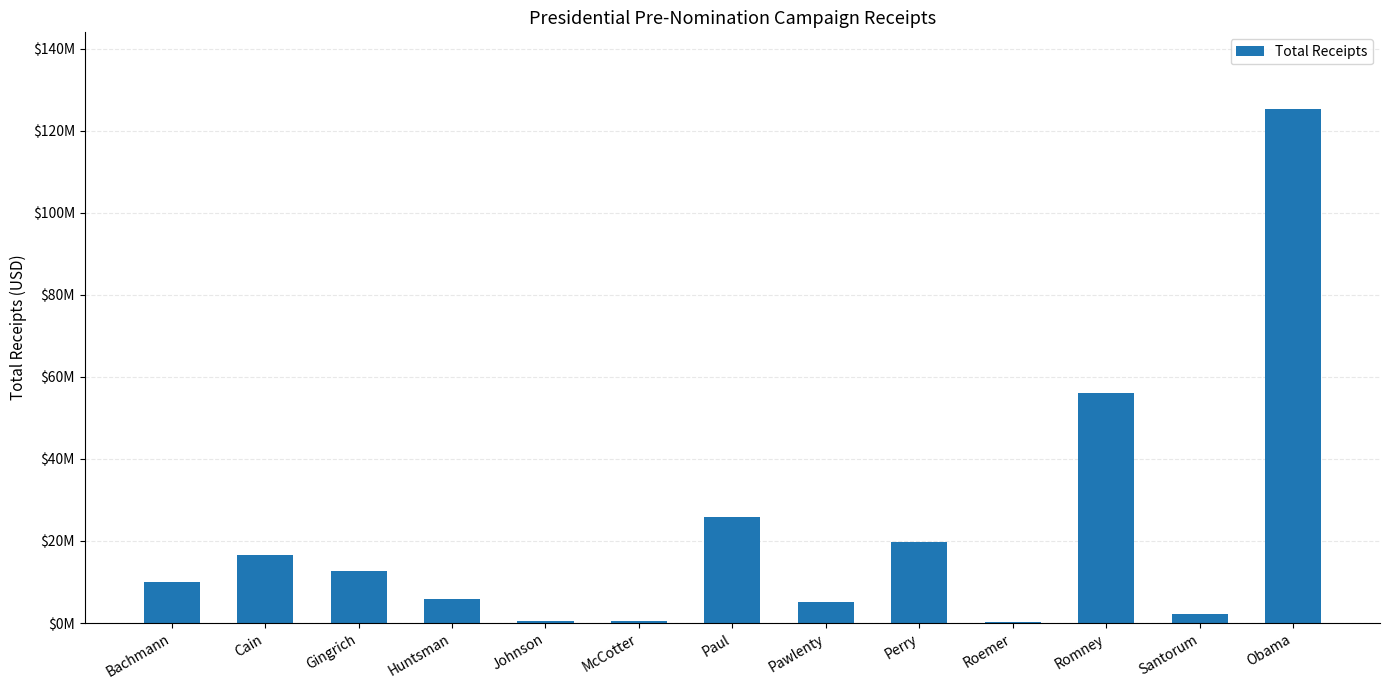

What is the label of the 13th bar from the right?

Bachmann